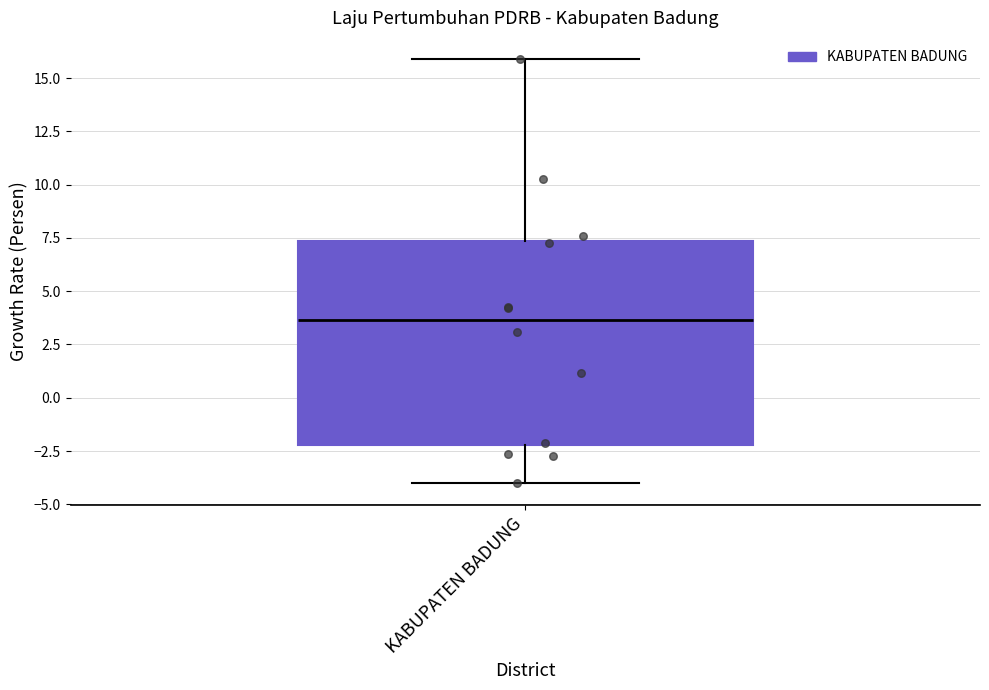

Transcribe this box plot: give where the median line is, the range the box spans, and where the two whiskers end, as read against the y-axis. The values are not printed on the chart, so give them approximately, as read against the axis.

median 3.5, box -2.0 to 7.5, whiskers -4.0 to 16.0